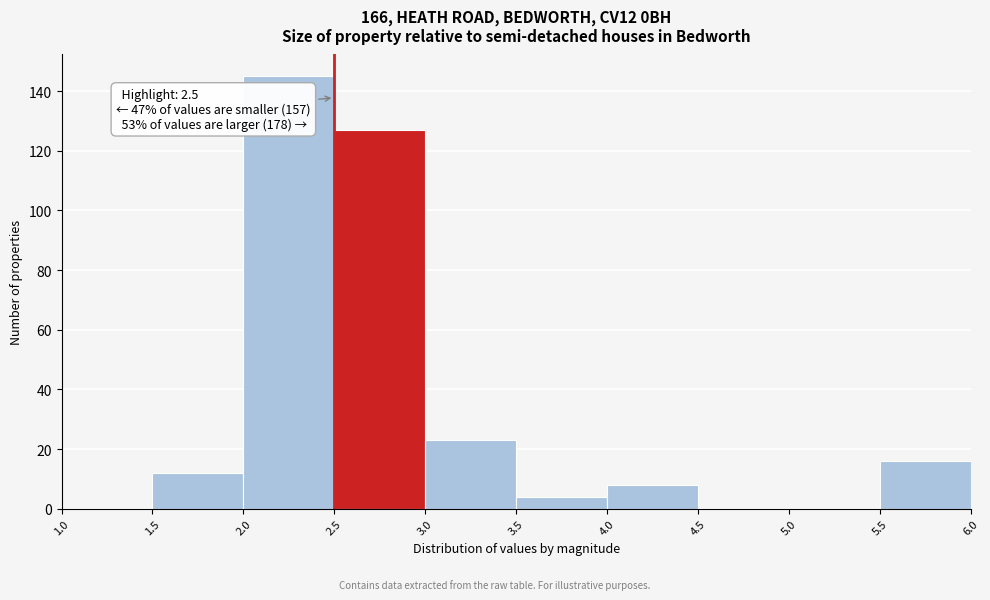

Which range on the x-axis has the tallest bar?

2.0 to 2.5